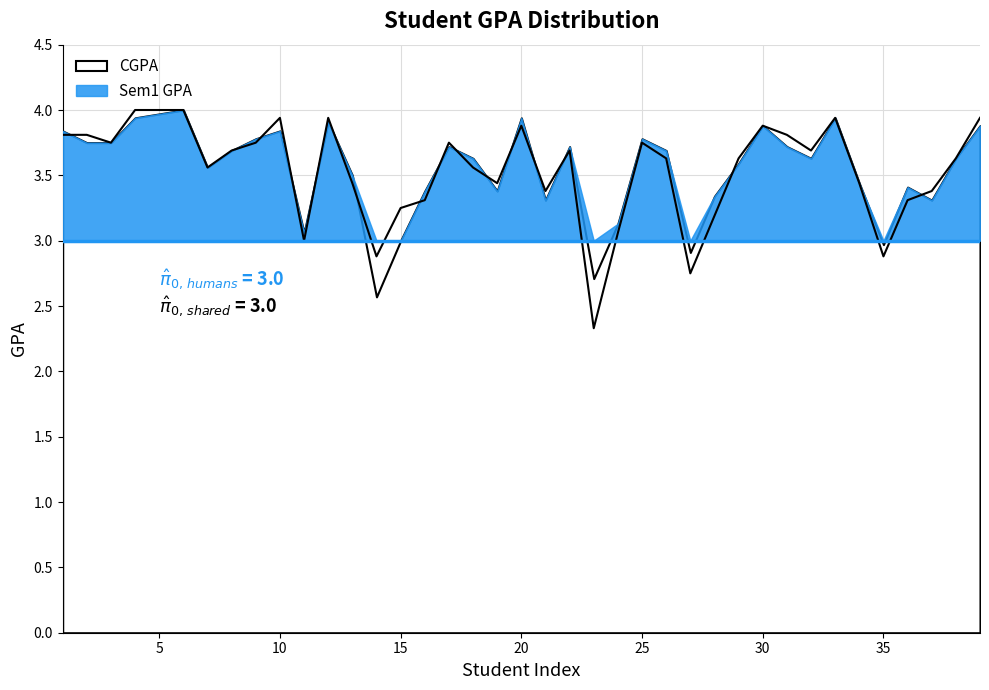

What is the value of the 26th point from the left?

3.6